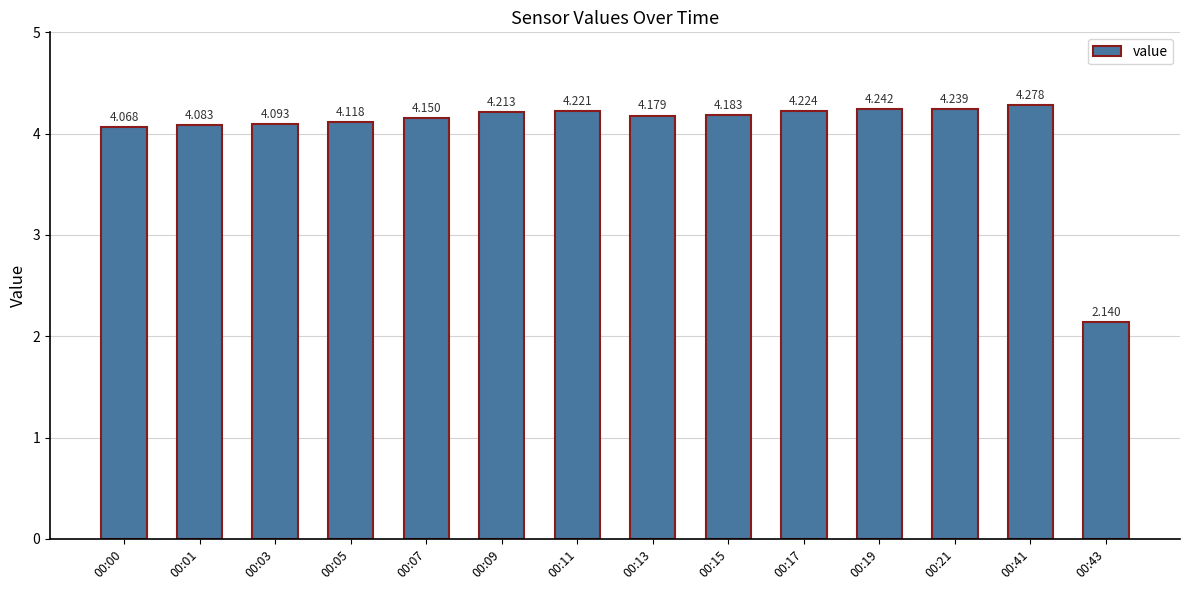

Which category has the highest value across all series?

00:41